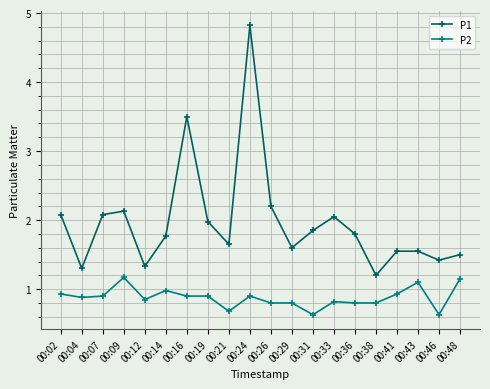

At which category does P1 reach its first local valley?

00:04